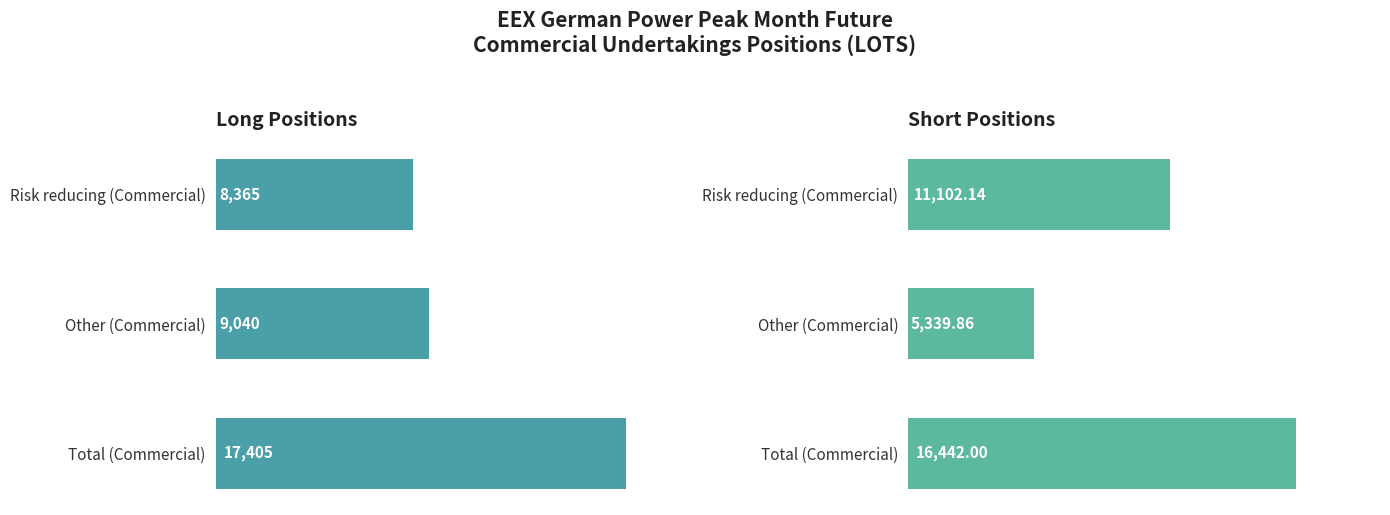

Reading left to right, list all the values displayed in this chart.

Long: 8365.0	9040.0	17405.0
Short: 11102.1	5339.9	16442.0